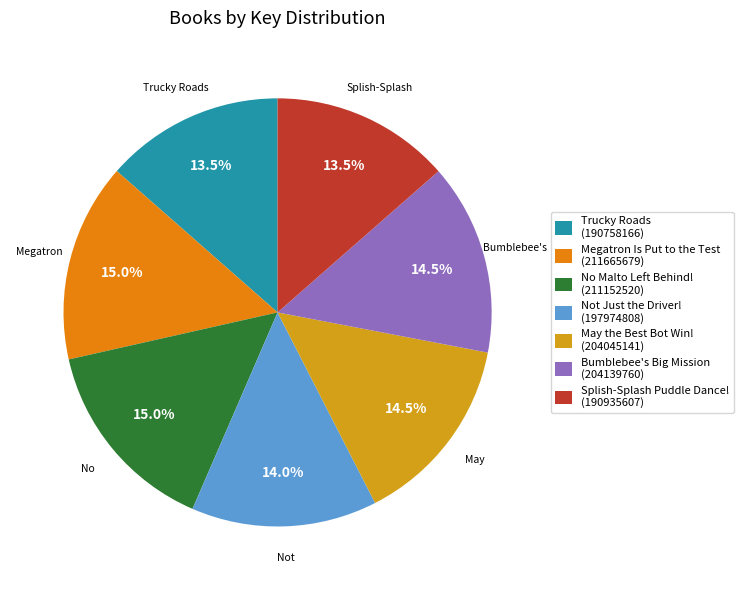

What is the ratio of the value at Bumblebee's Big Mission to the value at May the Best Bot Win!?

1.0